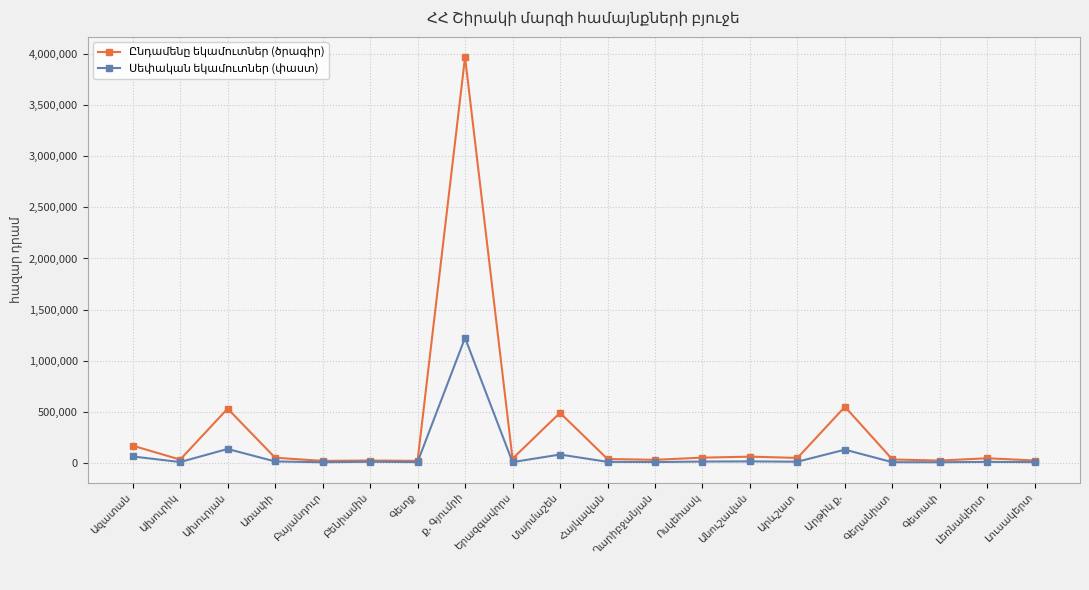

What is the approximate value of Ընդամենը եկամուտներ (ծրագիր) at Ղարիբջանյան?

27401.4